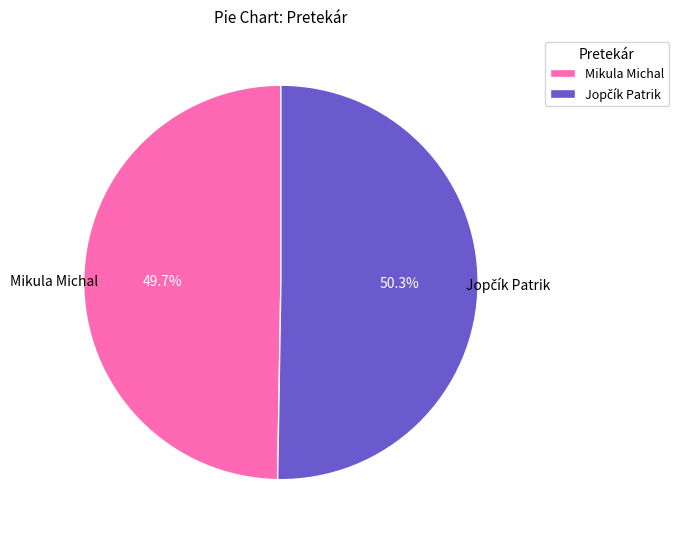

Which slice is the smallest?

Mikula Michal